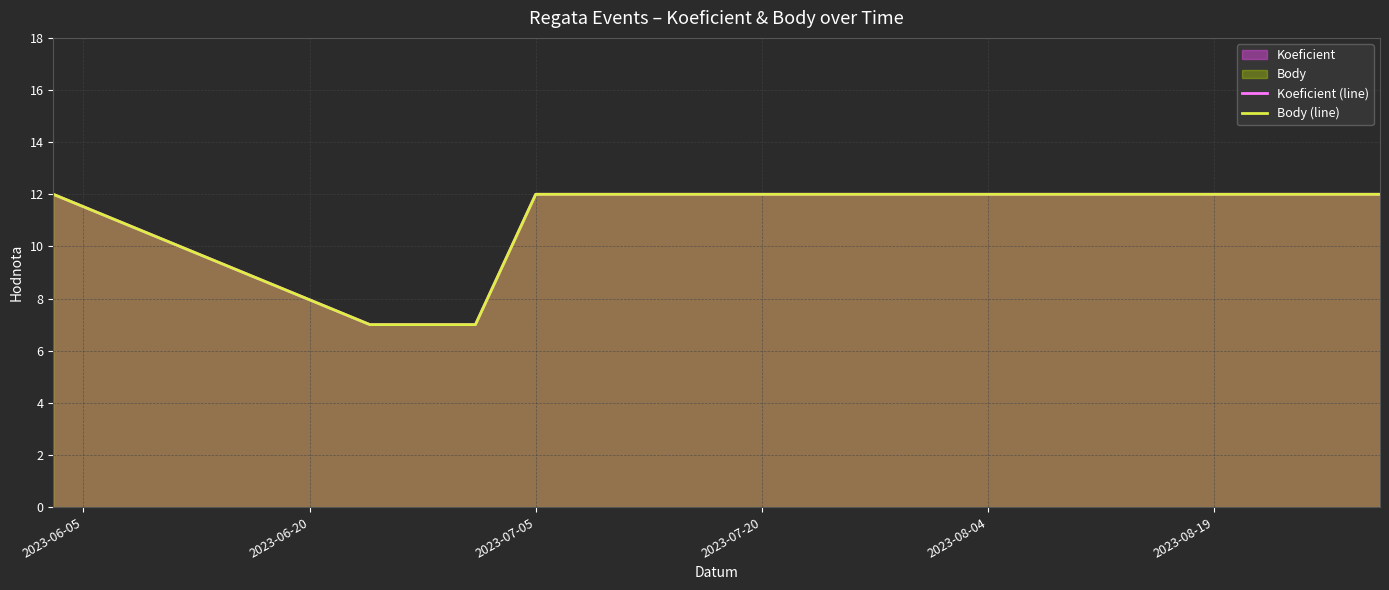

Where is Koeficient (line) nearest to the value 9?

2023-06-20